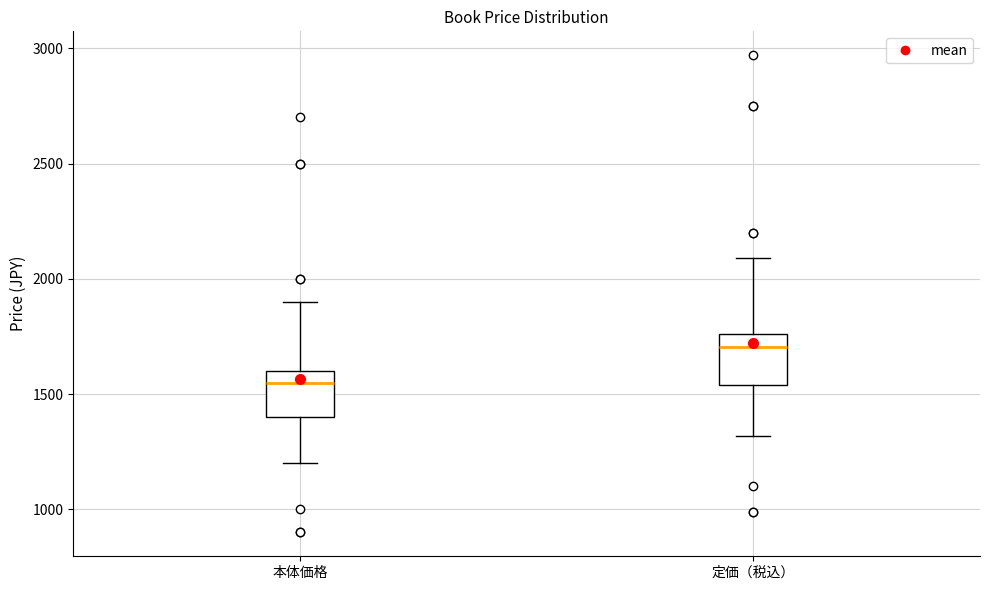

Where does the upper whisker of the box for 定価（税込） end on the y-axis? The values are not printed on the chart, so give them approximately, as read against the axis.

2100